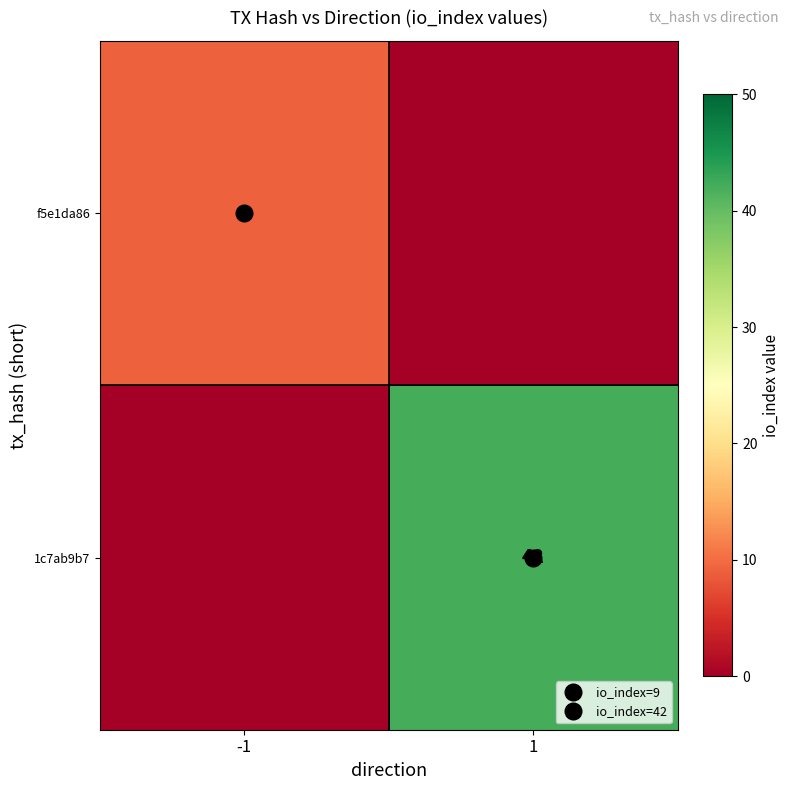

True or false: f5e1da86 has a value of 0 at 1.

True